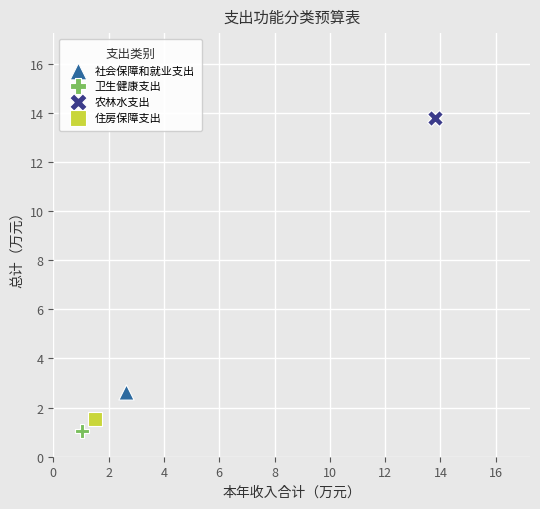

Which series contains the highest Y value?

农林水支出